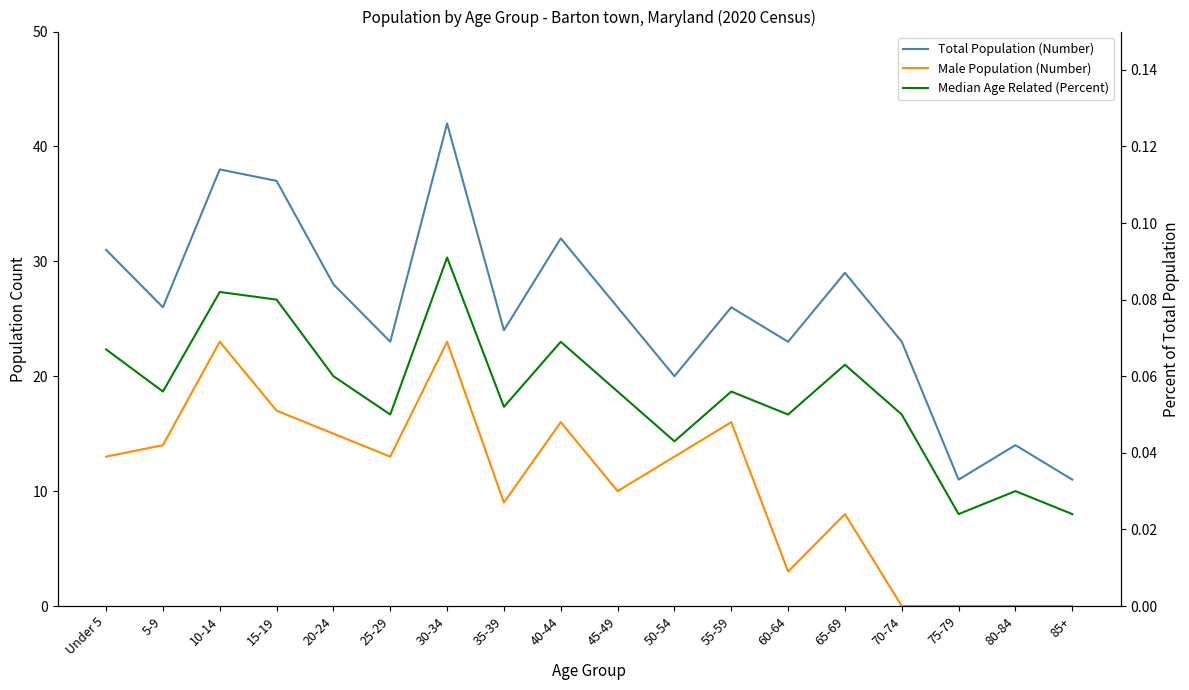

Which category has the lowest value in the Median Age Related (Percent) series?

75-79